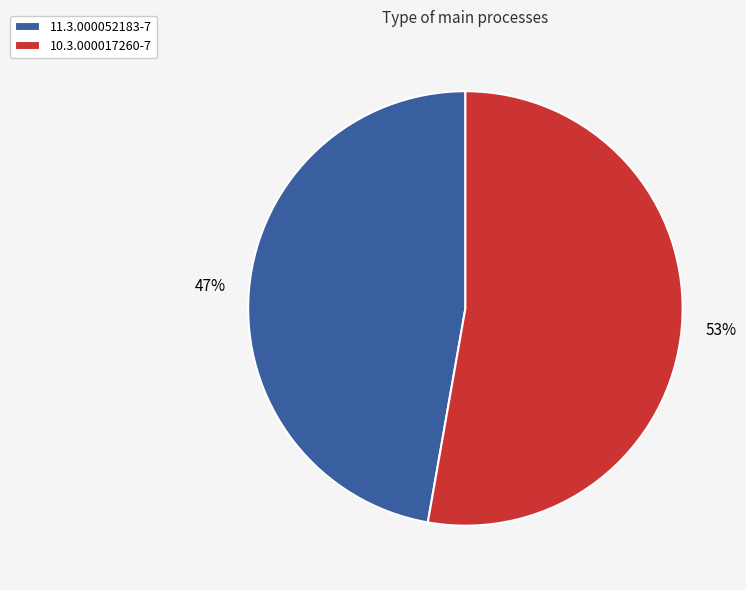

To the nearest percent, what is the average slice percentage?

50%